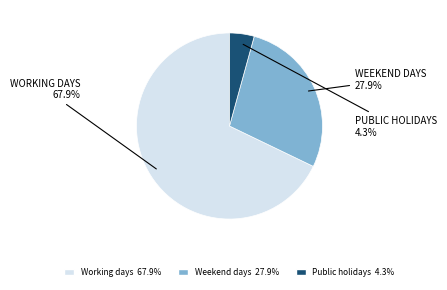

Rank the categories by value from highest to lowest.

Working days, Weekend days, Public holidays